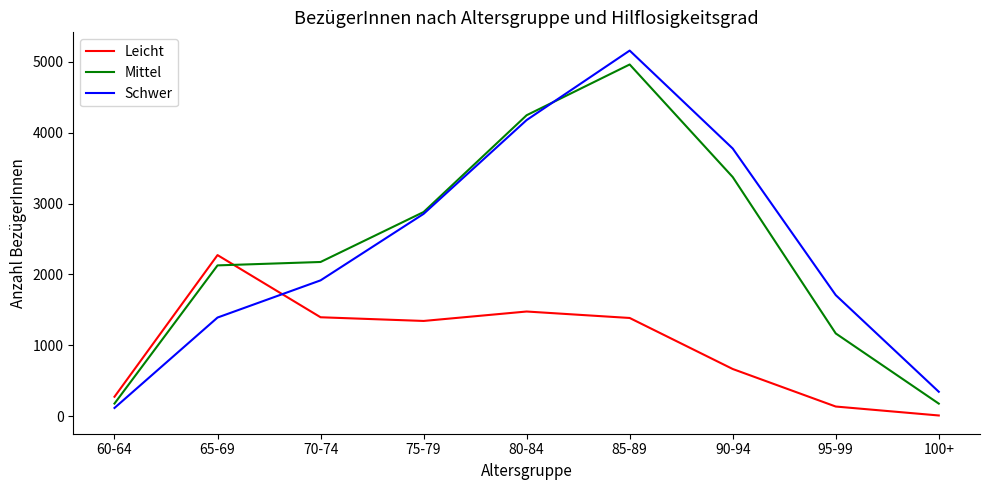

What is the highest value of the Schwer series?

5155